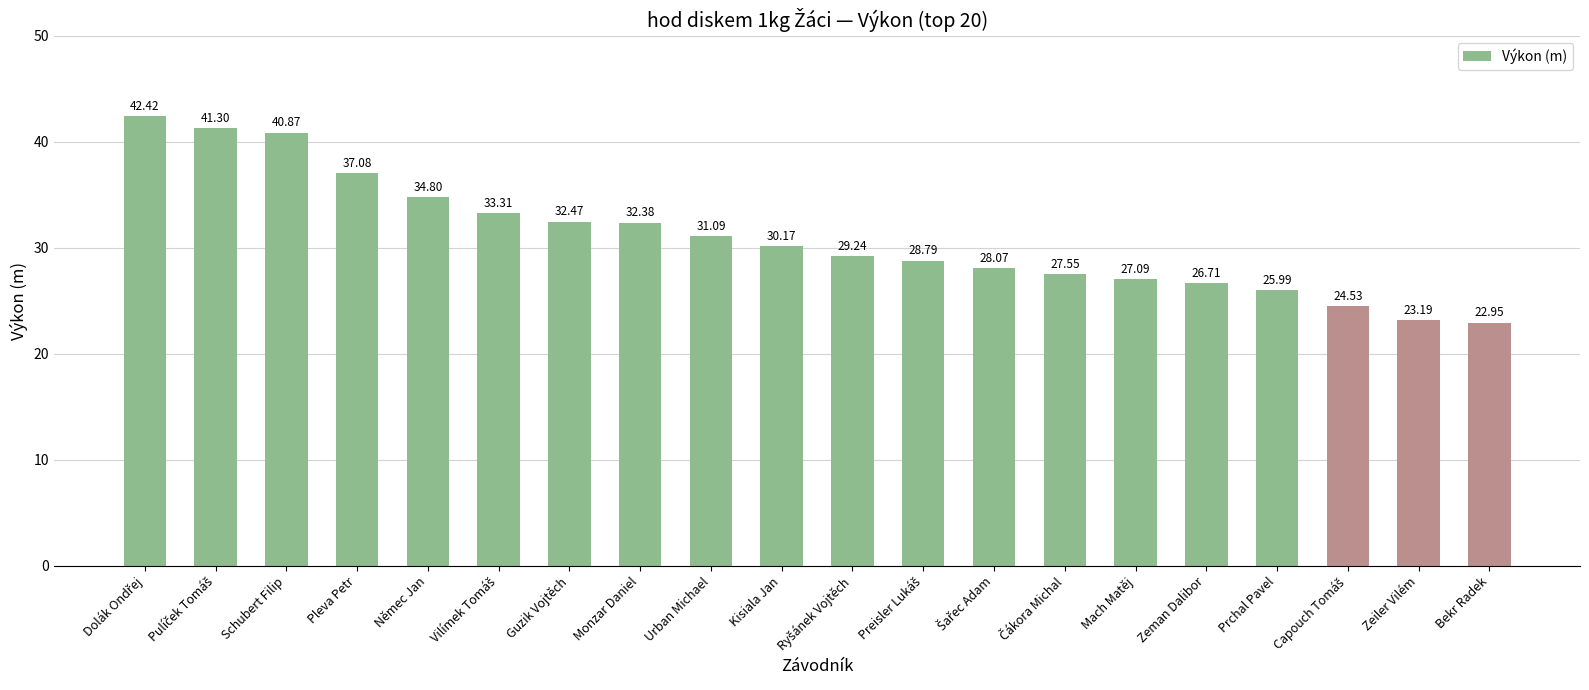

What is the change in value from Guzik Vojtěch to Prchal Pavel?

-6.5